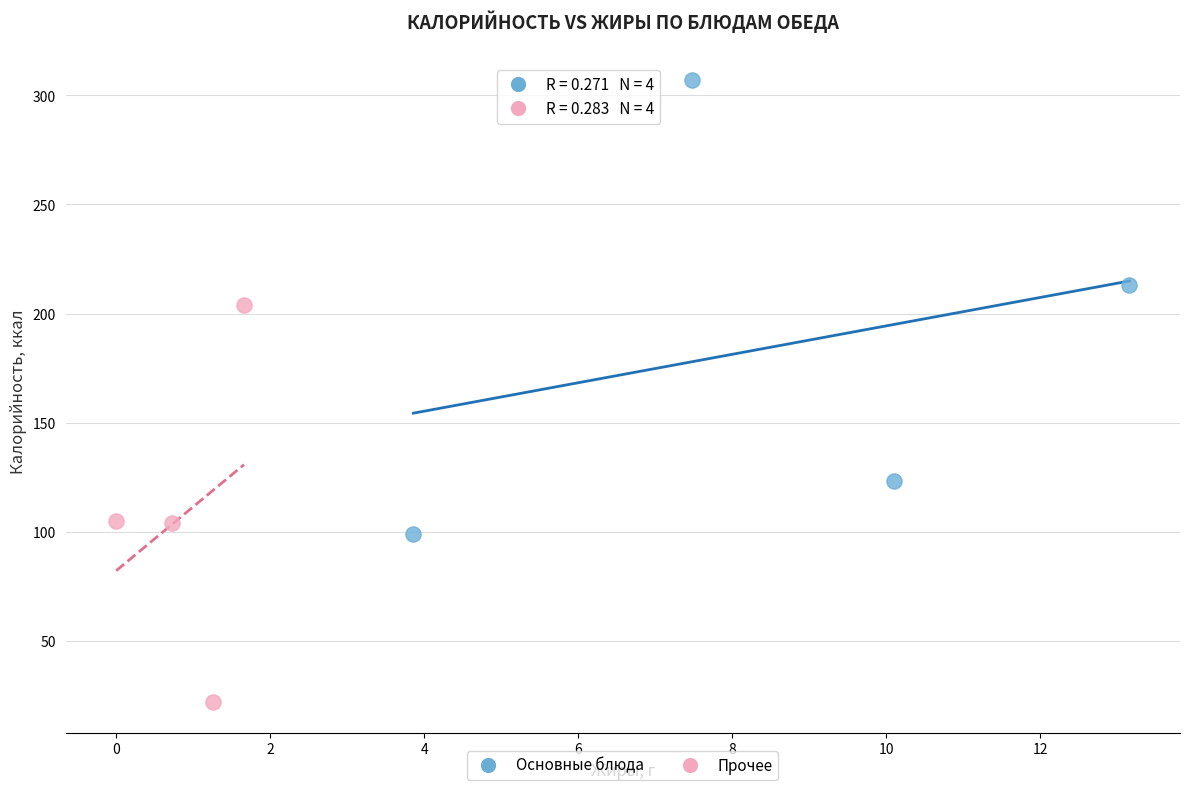

Which series has the widest spread of Y values?

Основные блюда